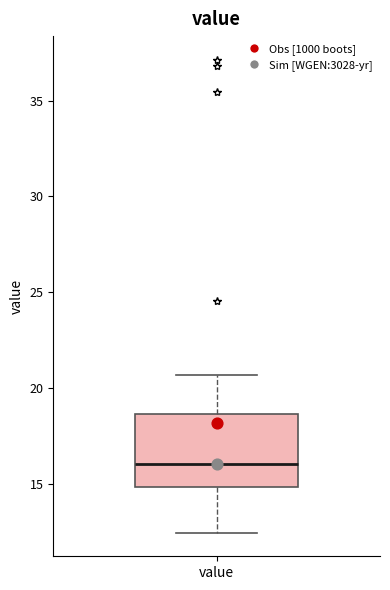

Read this box plot against the y-axis: the position of the median line, the range covered by the box, and the ends of both whiskers. The values are not printed on the chart, so give them approximately, as read against the axis.

median 16.0, box 15.0 to 18.5, whiskers 12.5 to 20.5